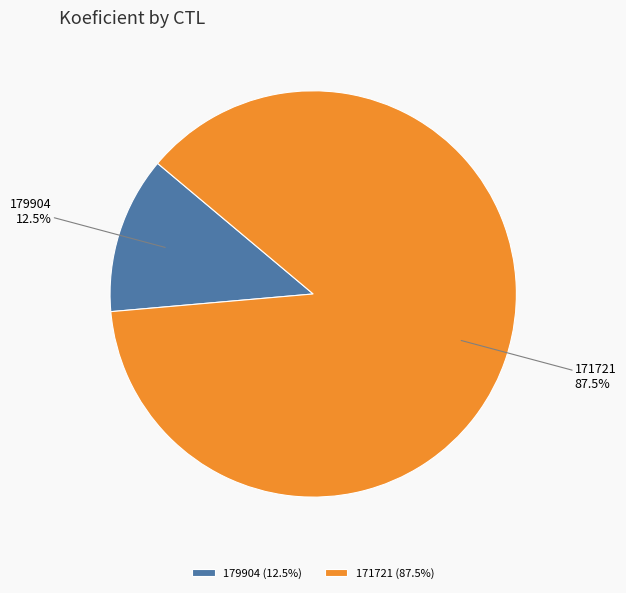

To the nearest percent, what is the difference between the largest and smallest slice percentages?

75%